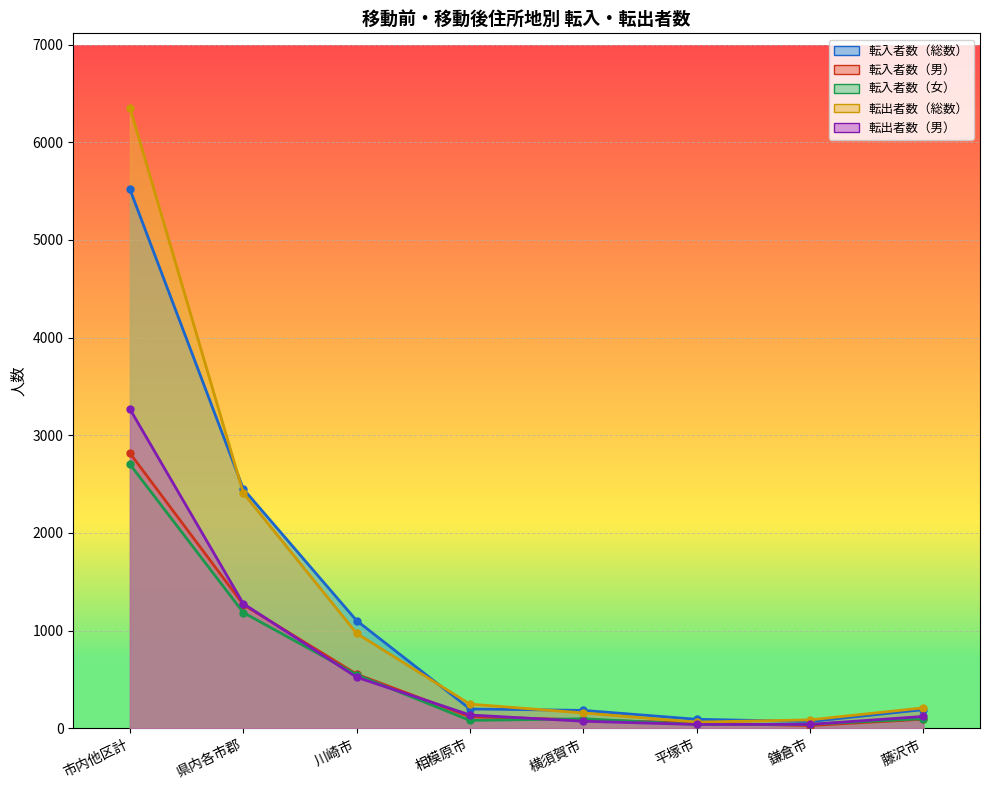

How many interior local valleys does the 転入者数（男） series have?

1